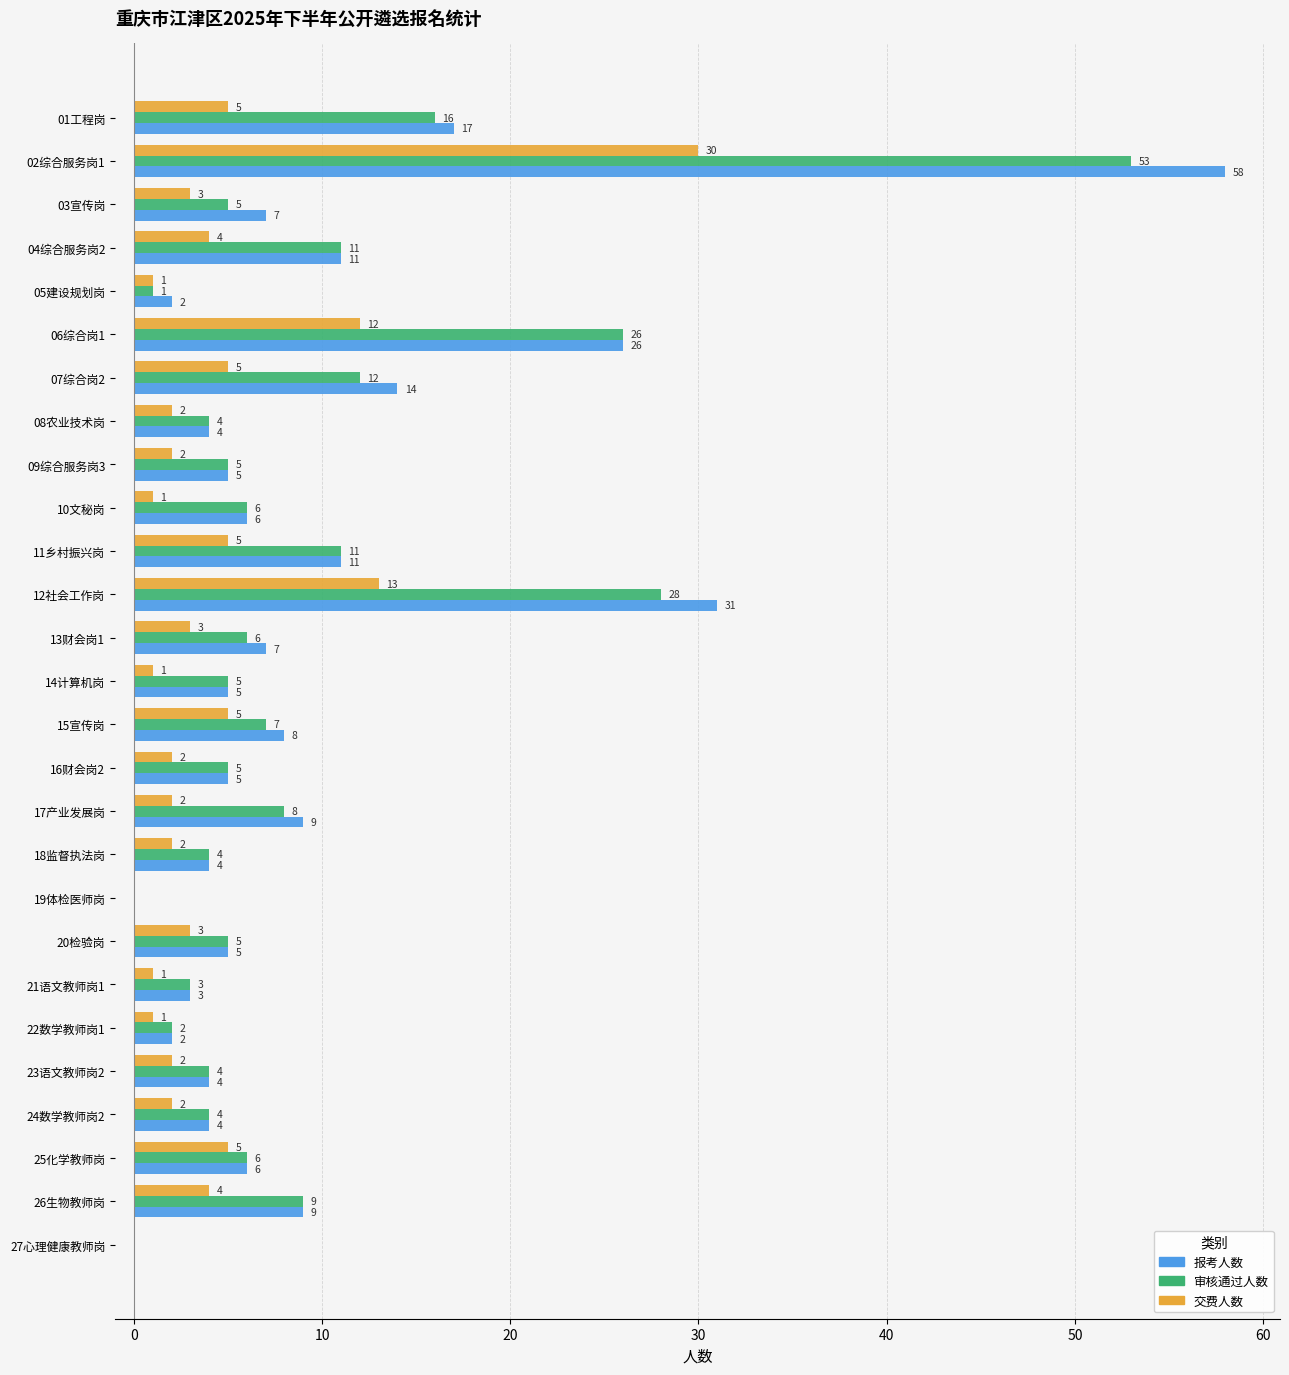

At which label is 报考人数 closest to 29?

12社会工作岗